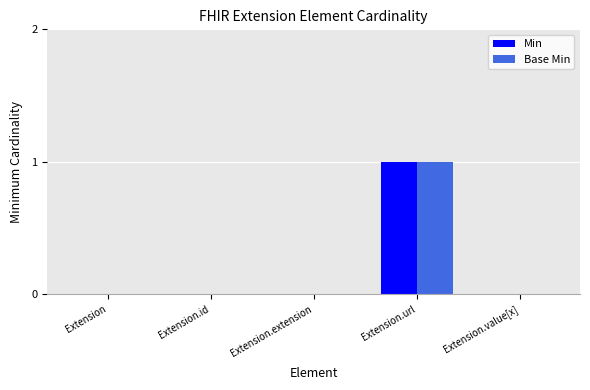

Are the bars grouped side by side (vs. stacked)?

Yes